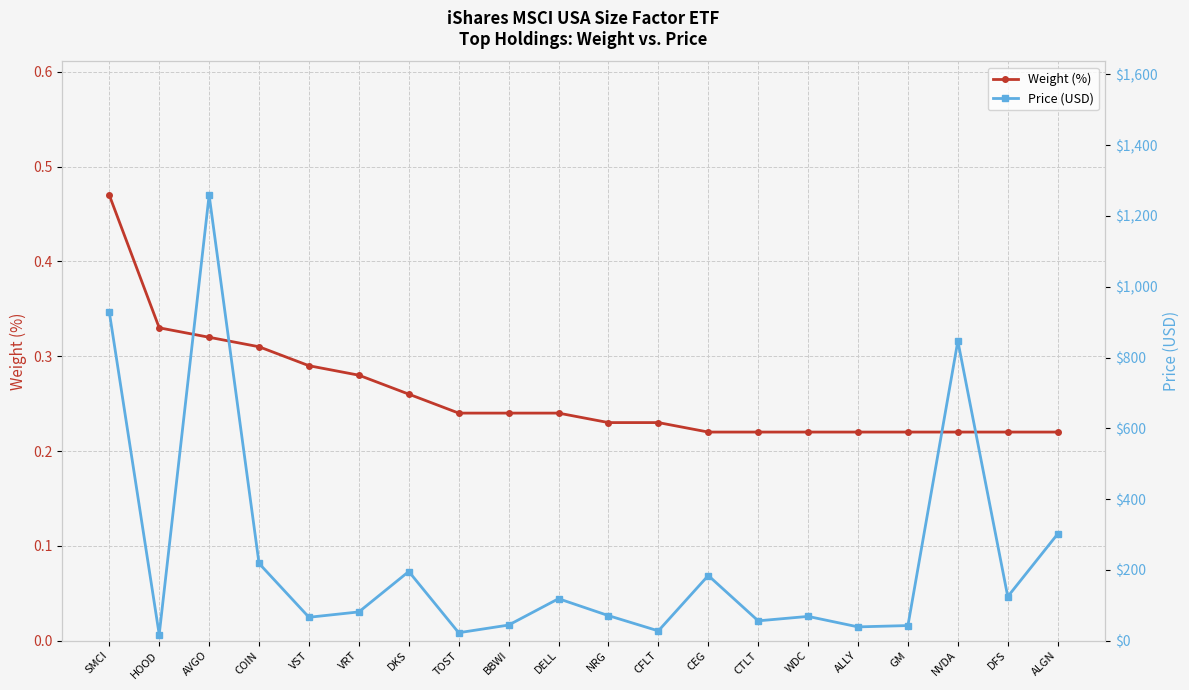

What position from the right is BBWI?

12